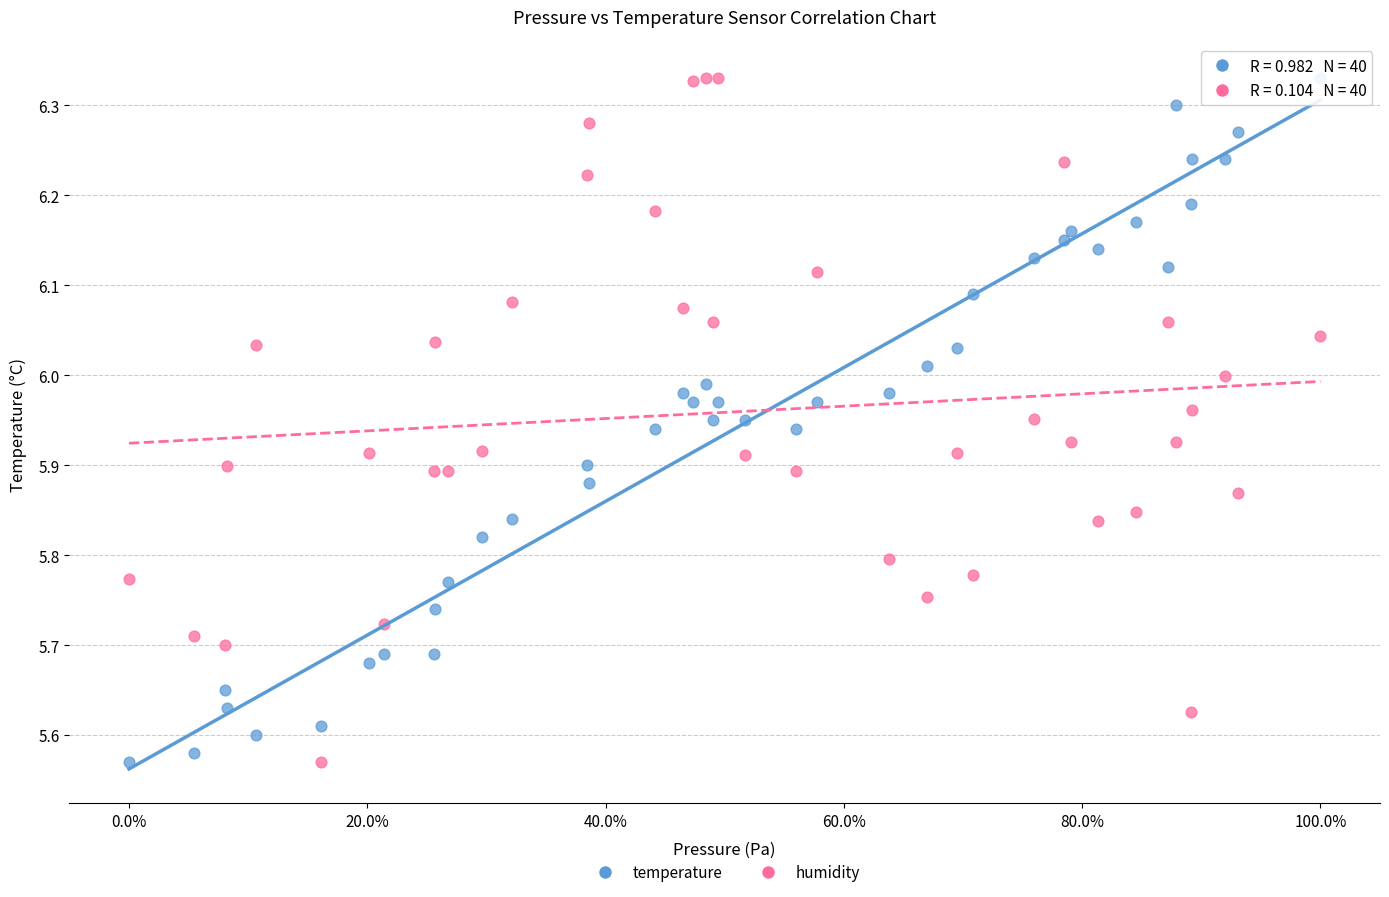

What is the X range (max minus min) for the scatter plot?

1.0